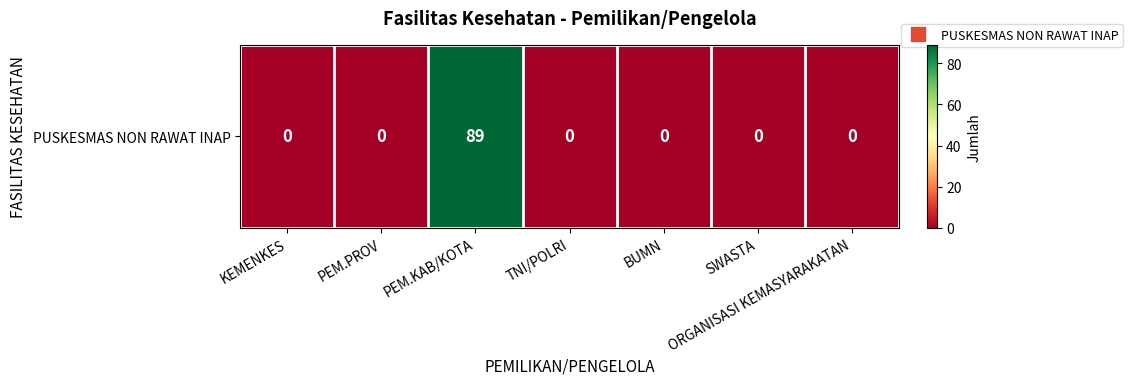

Rank the categories by value from lowest to highest.

KEMENKES, PEM.PROV, TNI/POLRI, BUMN, SWASTA, ORGANISASI KEMASYARAKATAN, PEM.KAB/KOTA